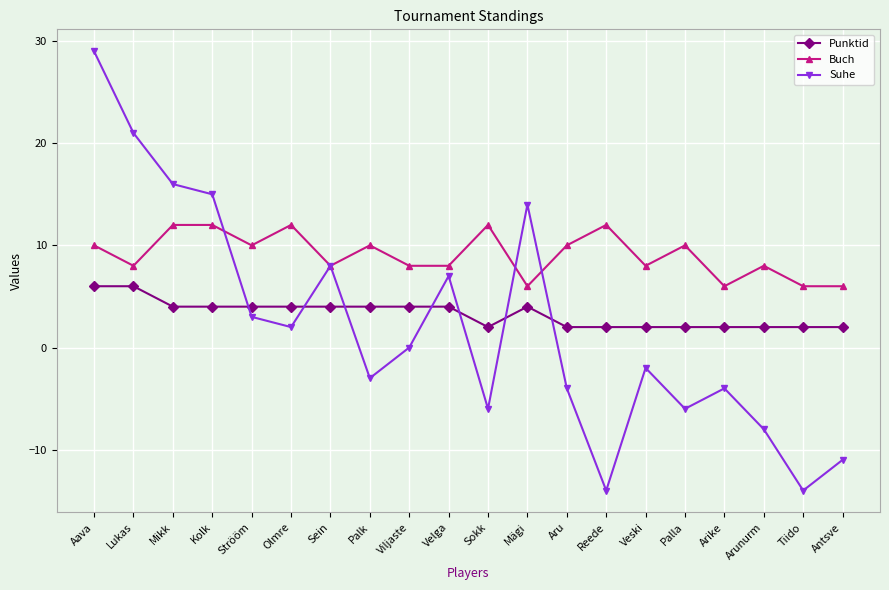

True or false: Punktid has a value of 4 at Sein.

True